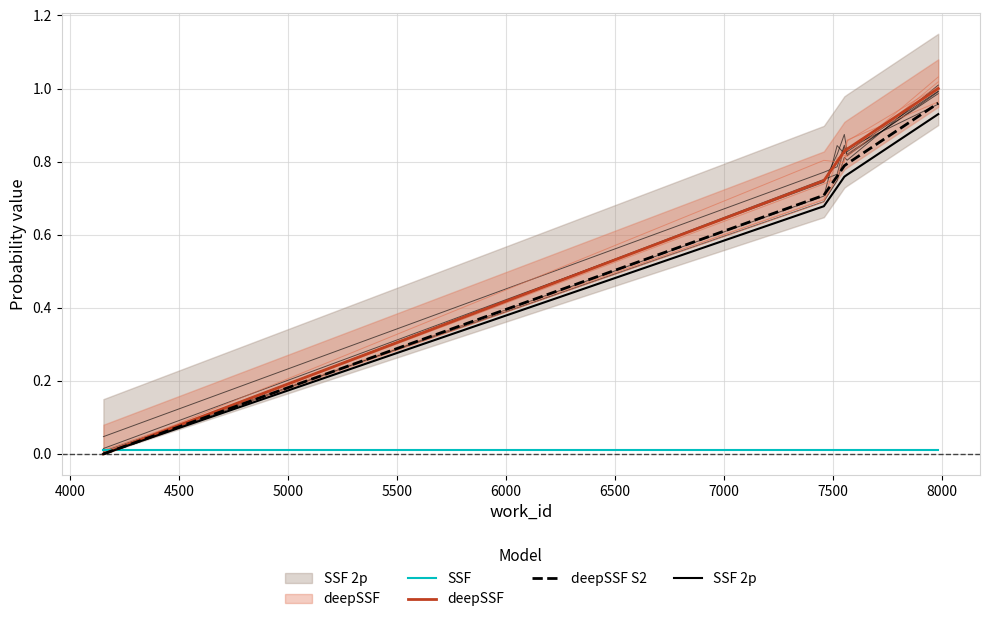

Is this an area chart (filled region under the line)?

No